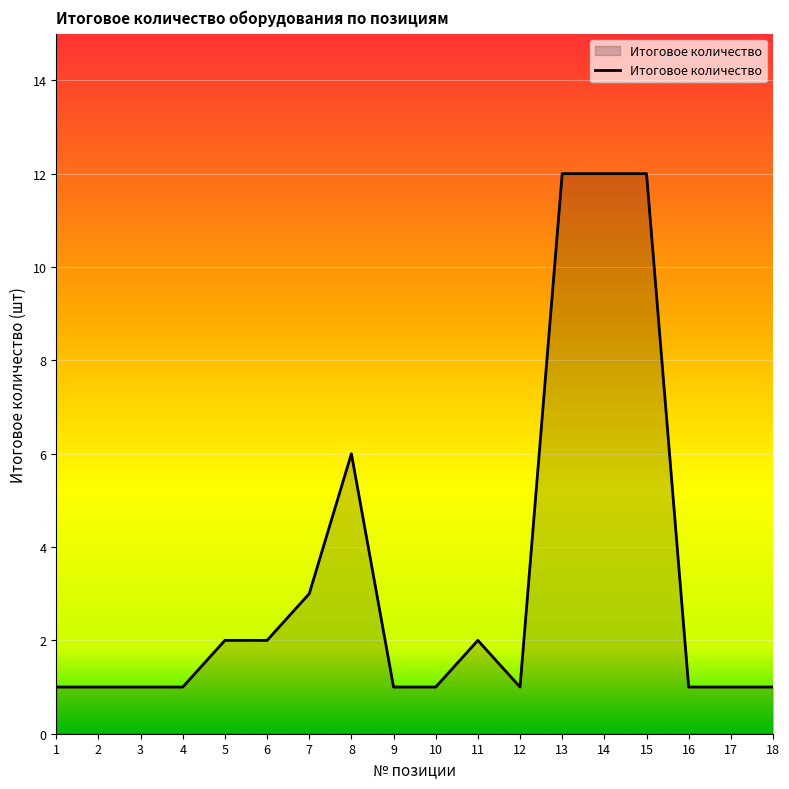

What is the difference between the values at 8 and 3?

5